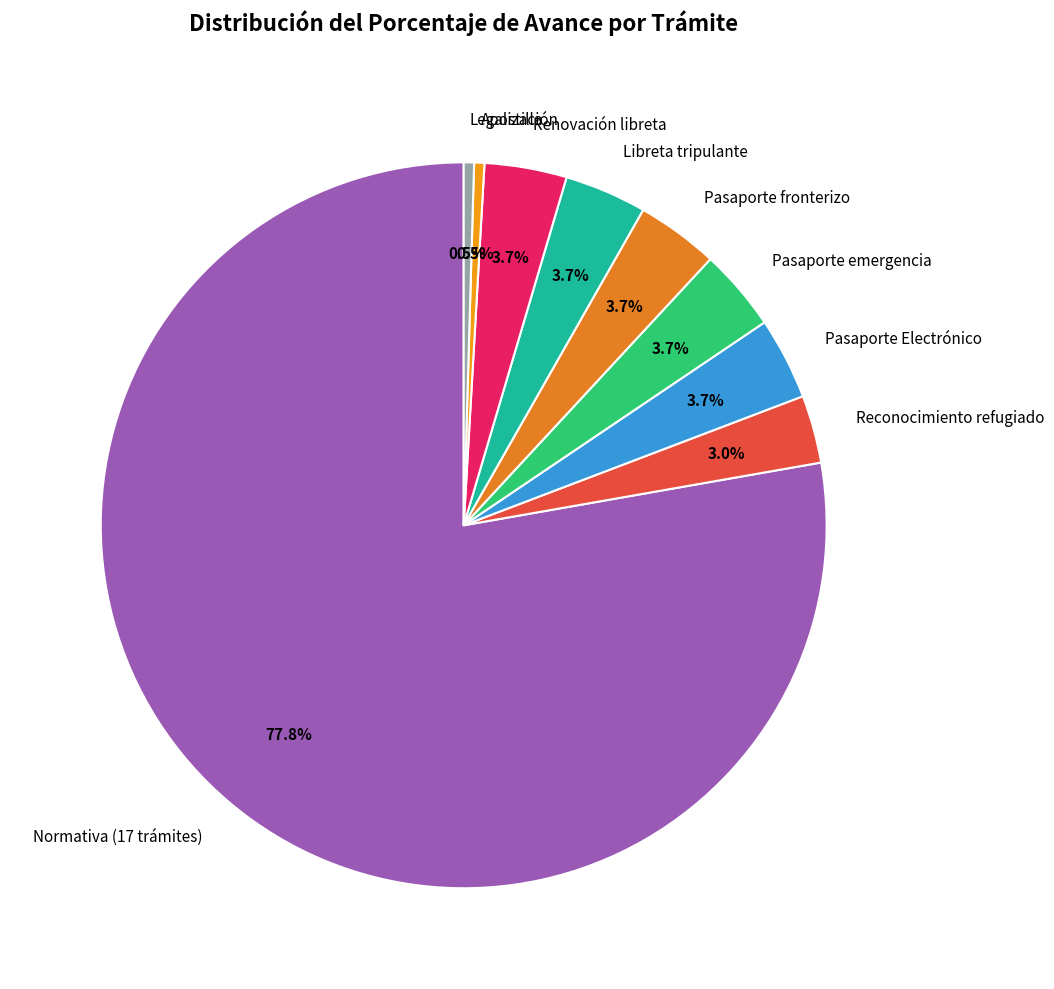

To the nearest percent, what is the difference between the largest and smallest slice percentages?

77%